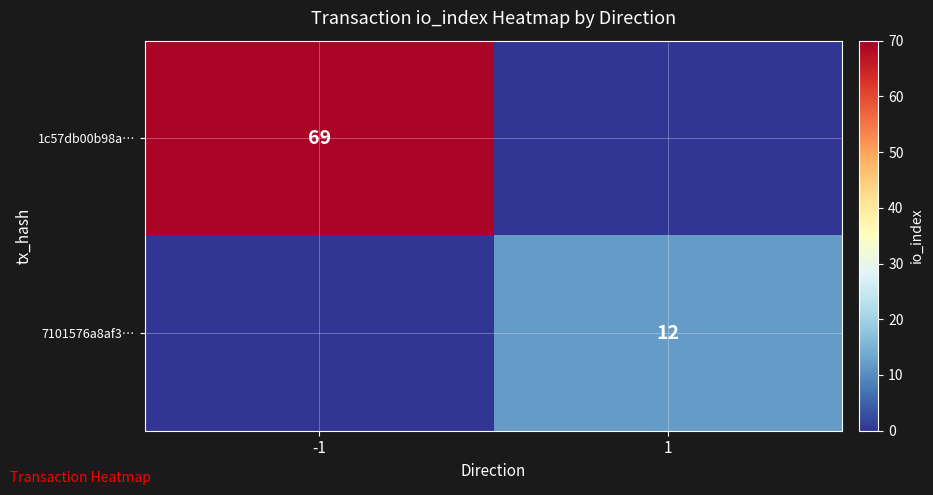

True or false: 7101576a8af3… has a value of 19 at 1.

False